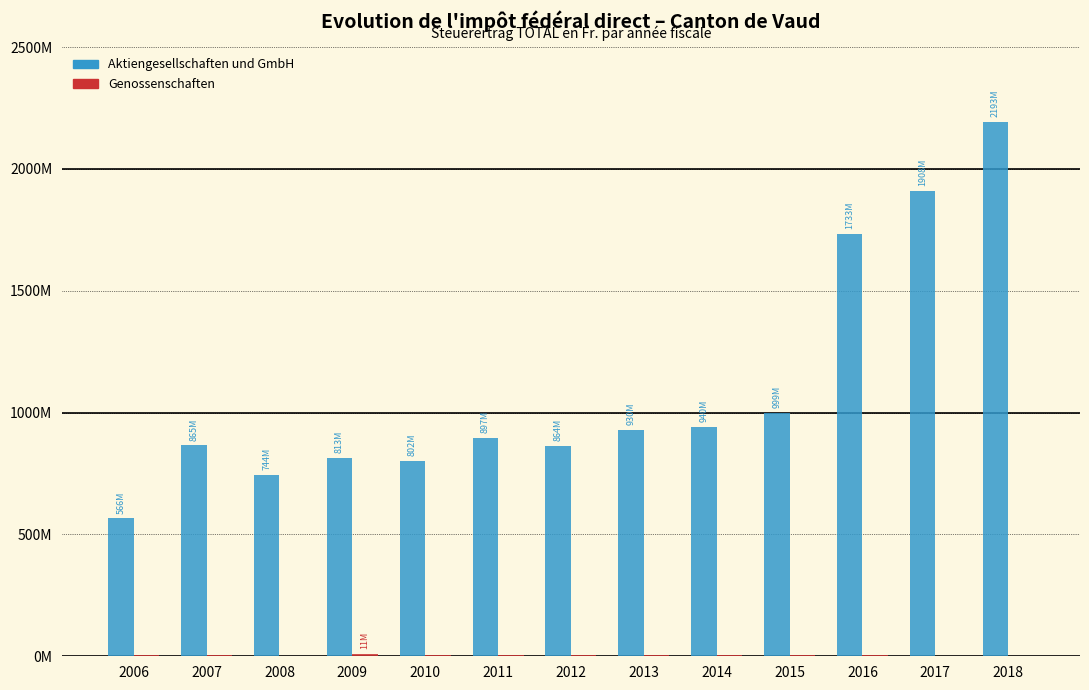

Are the bars horizontal?

No